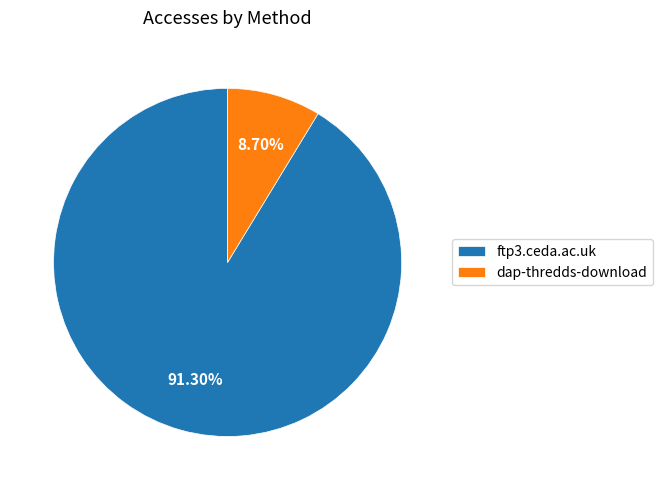

How many segments does this pie chart have?

2